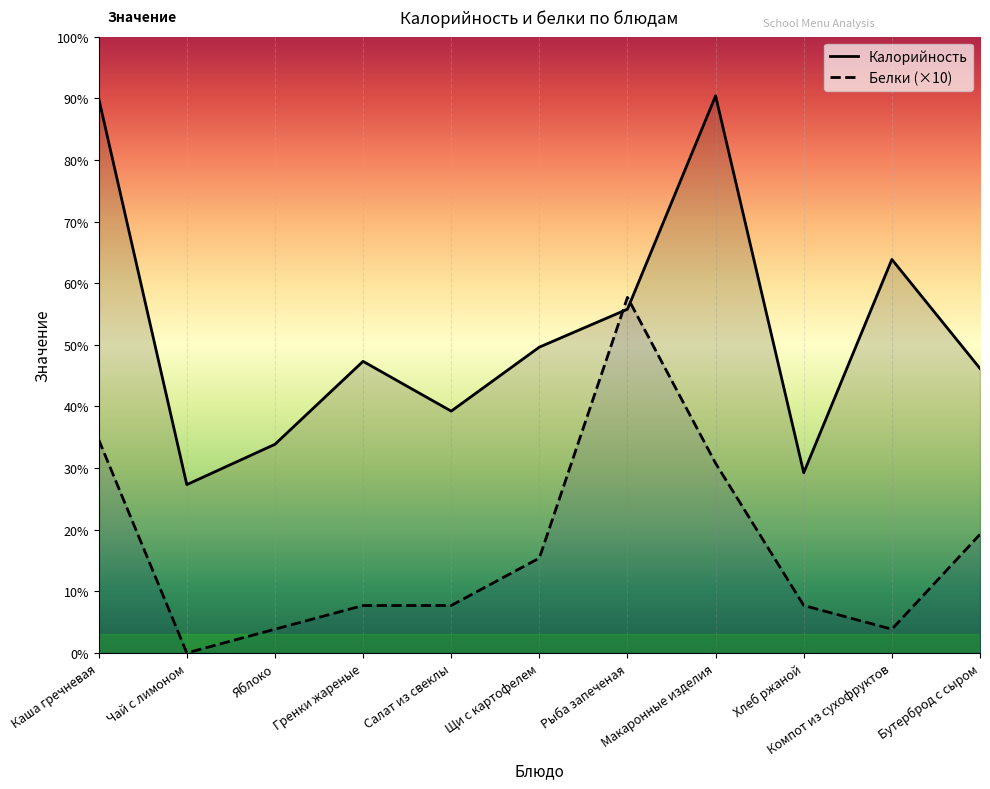

What are all the series names shown in the legend?

Калорийность, Белки (×10)